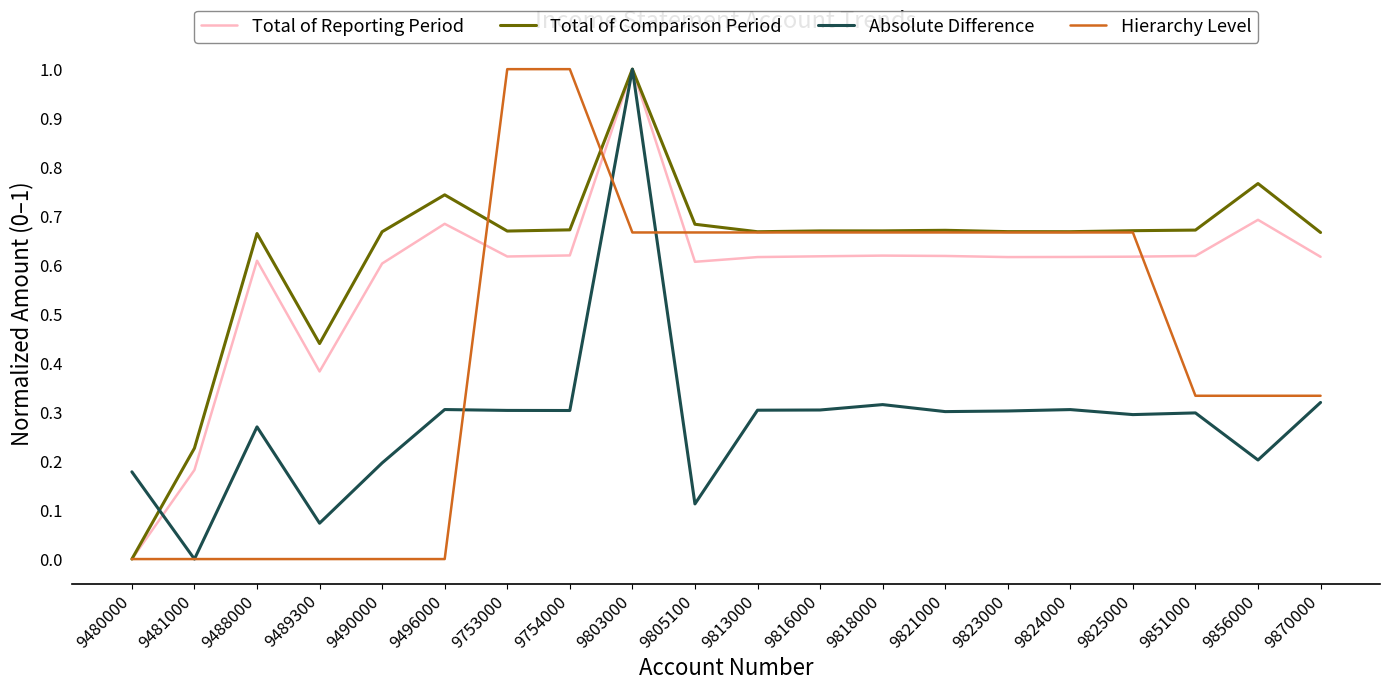

The value of Hierarchy Level at 9870000 is 0.3. True or false?

True